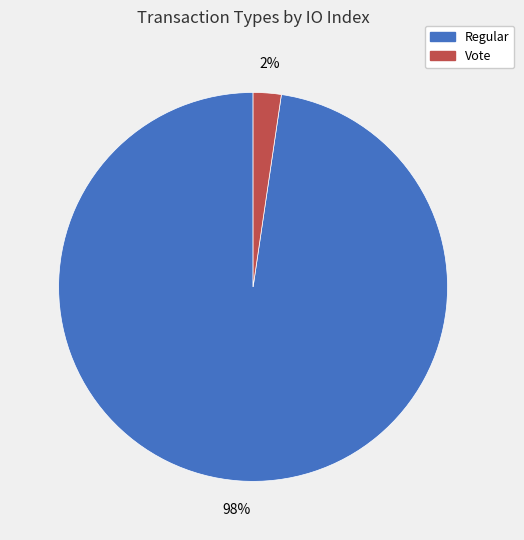

True or false: Regular accounts for 98% of the total.

True